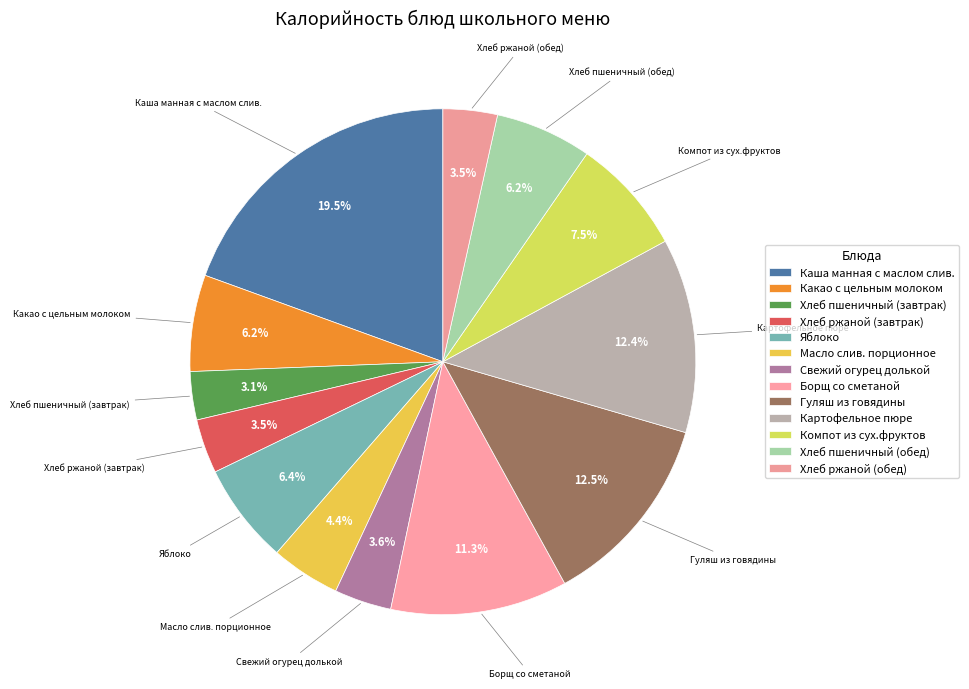

What percentage do Хлеб пшеничный (завтрак) and Каша манная с маслом слив. together represent?

22.5%